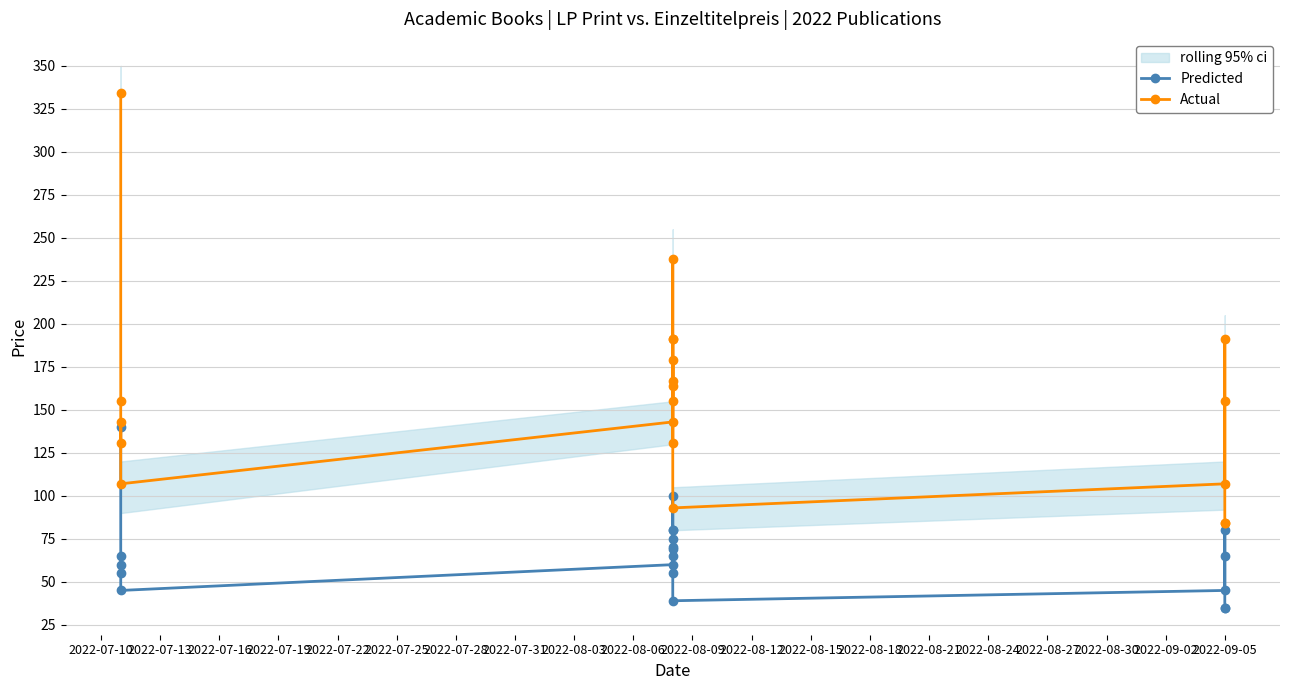

Is the value of Actual at 2022-07-19 greater than the value of Predicted at 2022-07-31?

Yes